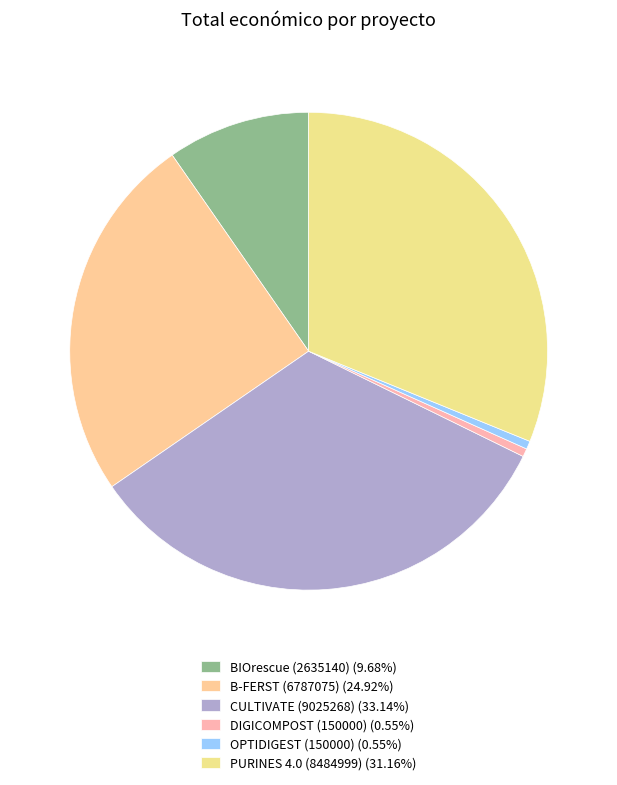

The PURINES 4.0 (8484999) slice represents 31% of the pie. True or false?

True